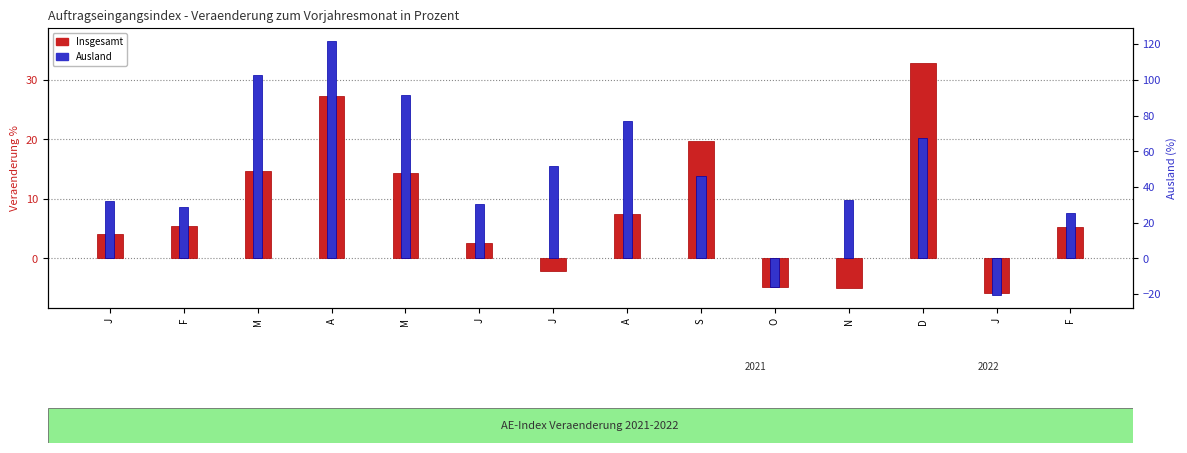

What value does the Insgesamt series have at A?

7.5